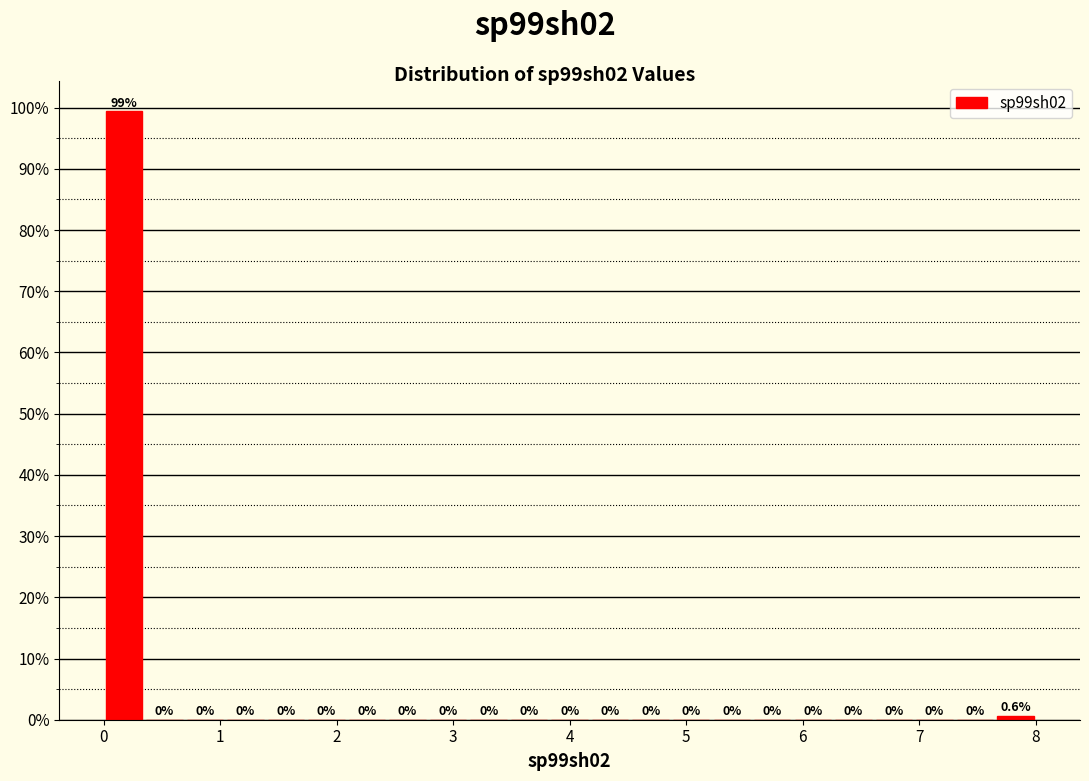

Read against the x-axis, roughly where is the centre of the tallest bar?

0.2